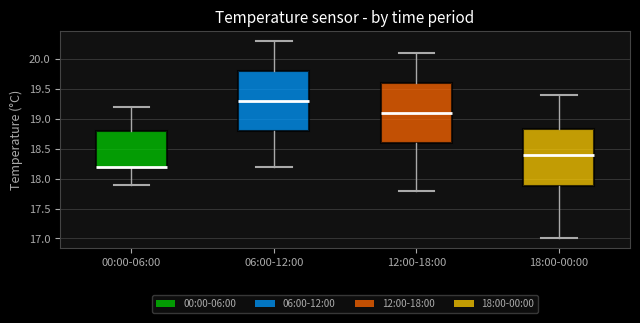

Reading left to right, transcribe this box plot: for each box, give where its median line is, the range the box spans, and where its two whiskers end, as read against the y-axis. The values are not printed on the chart, so give them approximately, as read against the axis.

00:00-06:00: median 18.20 (just above the box's lower edge), box 18.20 to 18.80, whiskers 17.90 to 19.20
06:00-12:00: median 19.30, box 18.80 to 19.80, whiskers 18.20 to 20.30
12:00-18:00: median 19.10, box 18.60 to 19.60, whiskers 17.80 to 20.10
18:00-00:00: median 18.40, box 17.90 to 18.85, whiskers 17.00 to 19.40